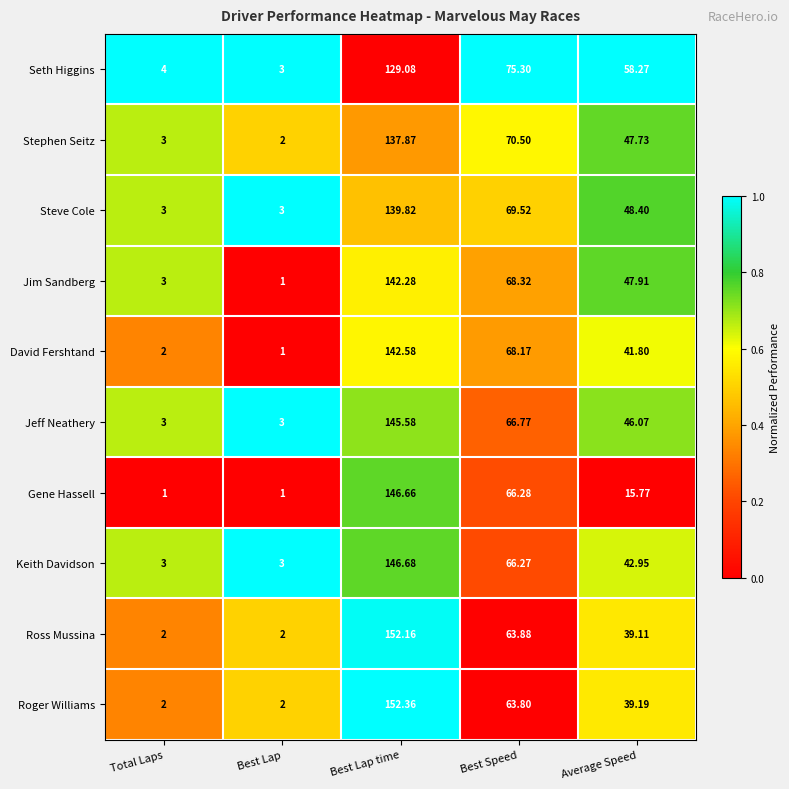

Which category has the highest value in the David Fershtand series?

Best Lap time